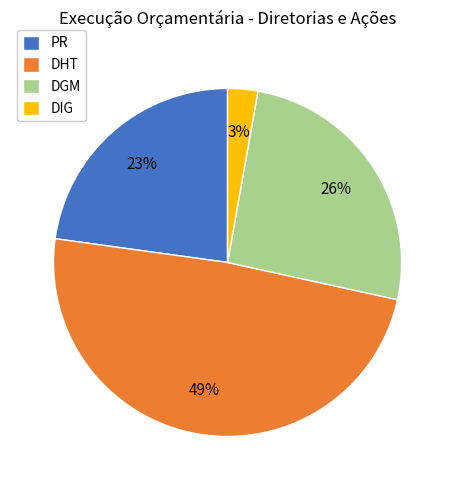

To the nearest percent, what is the combined percentage of DGM and DHT?

74%